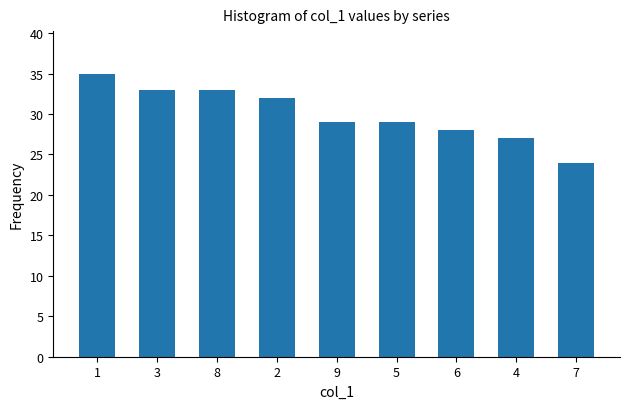

Is it true that the value at 5 is 29?

True